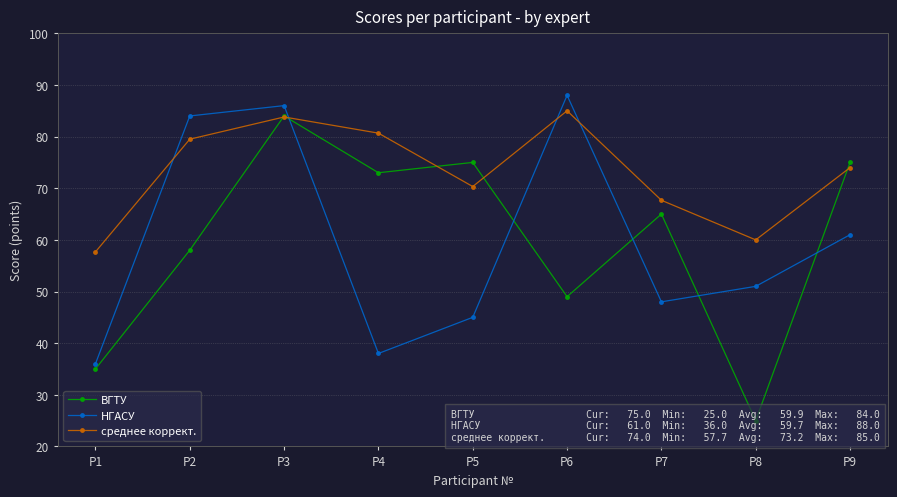

At which category does НГАСУ reach its first local peak?

P3